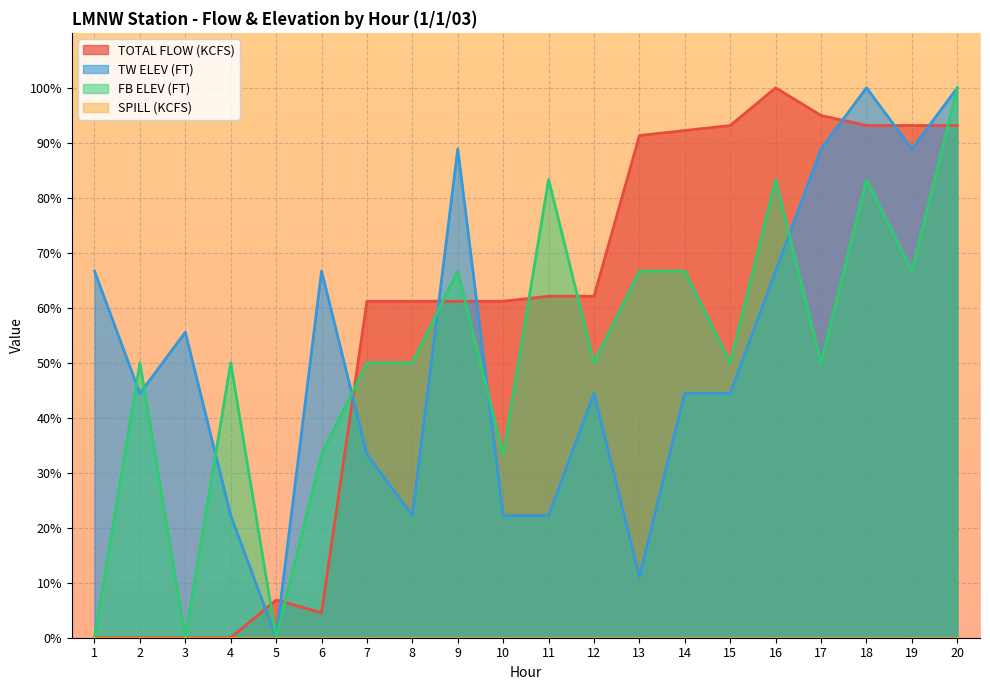

Is the value of FB ELEV (FT) at 5 greater than the value of TOTAL FLOW (KCFS) at 16?

No